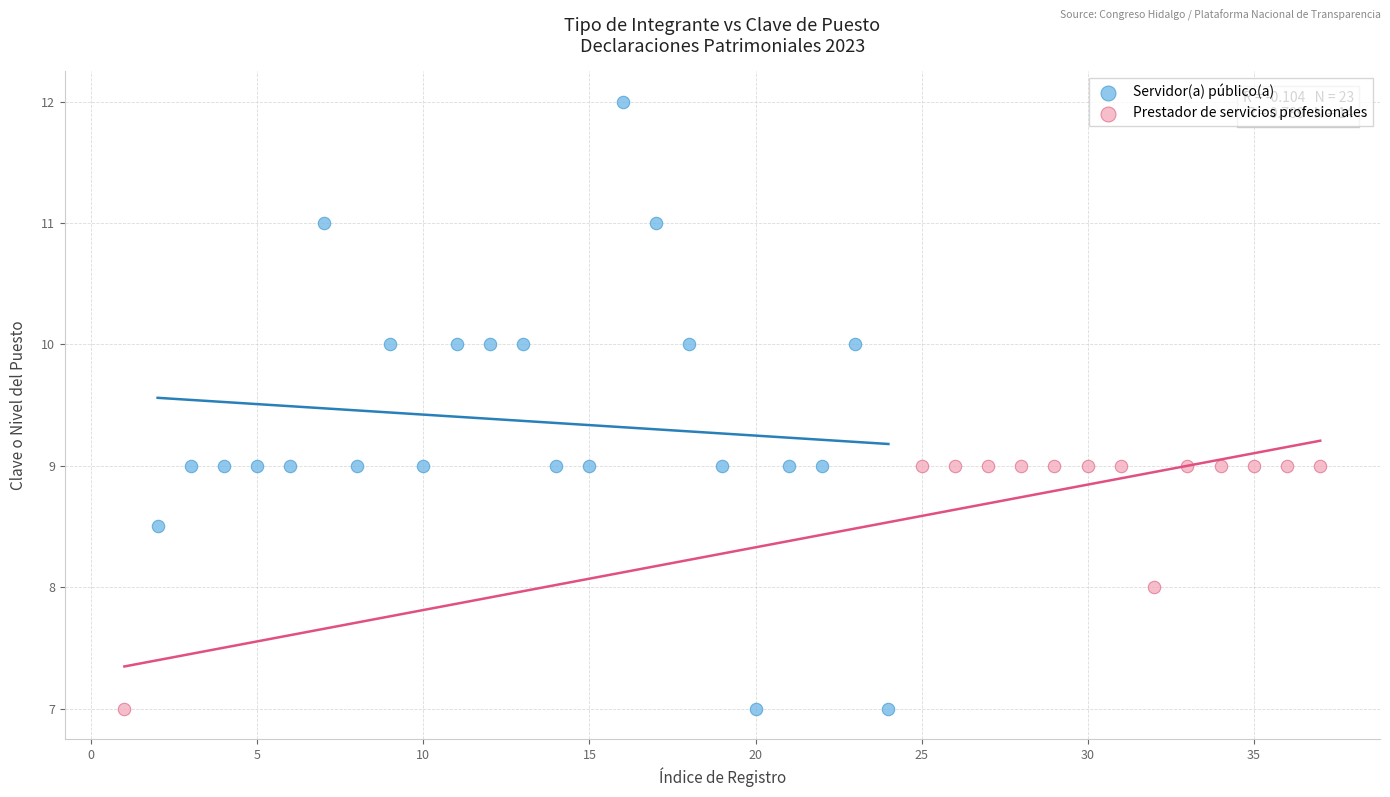

Which series has the largest Y range (max minus min)?

Servidor(a) público(a)